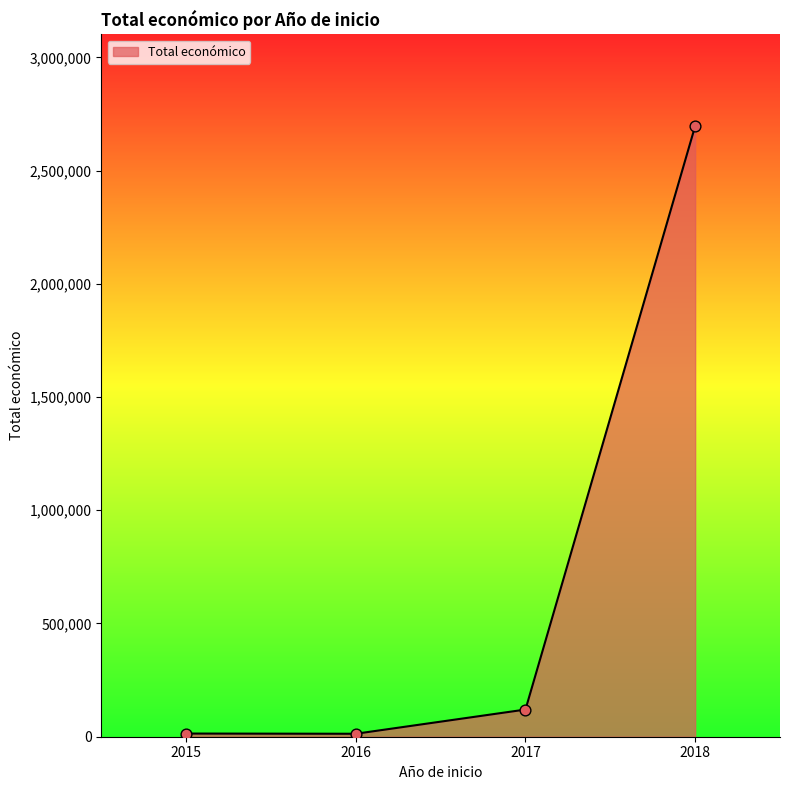

Approximately how many times larger is the value at 2017 compared to 2018?

0.0